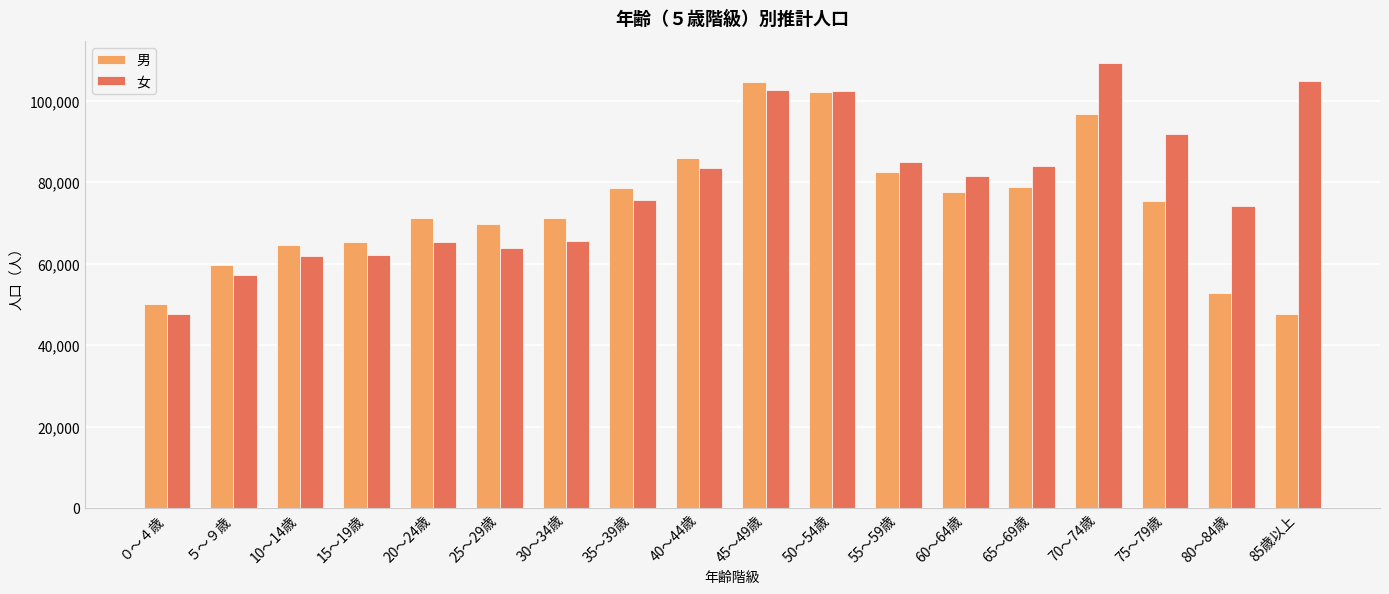

Read the 男 value at 25～29歳.

69731